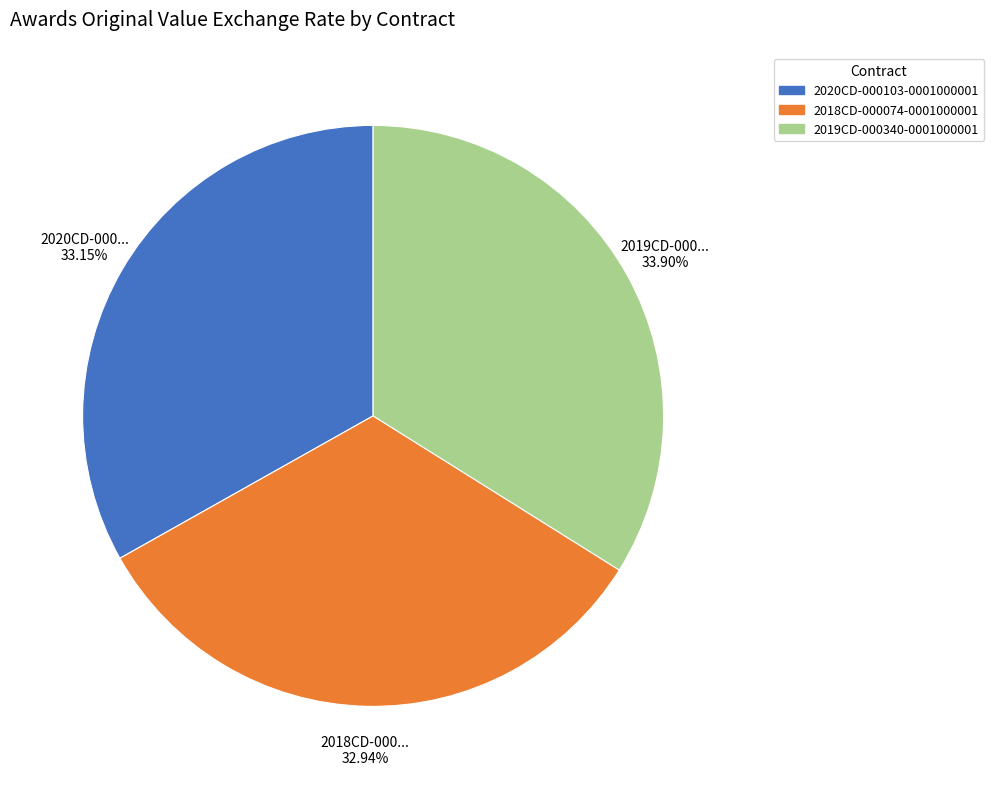

To the nearest percent, what percentage of the pie is 2018CD-000074-0001000001?

33%